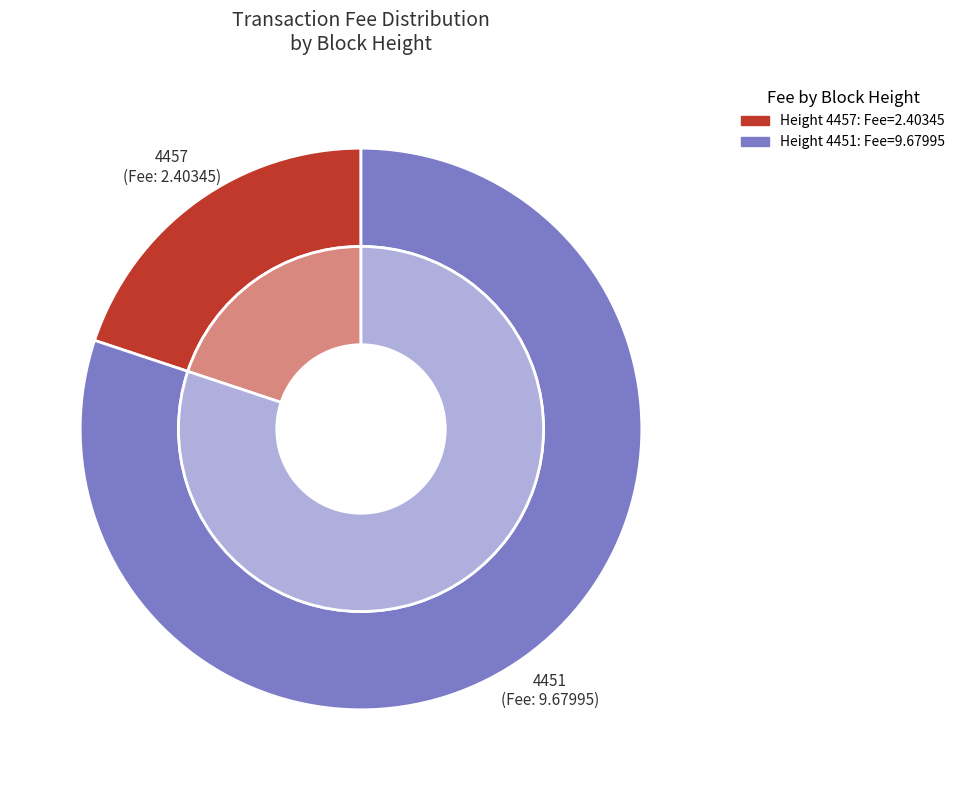

How many segments does this pie chart have?

2